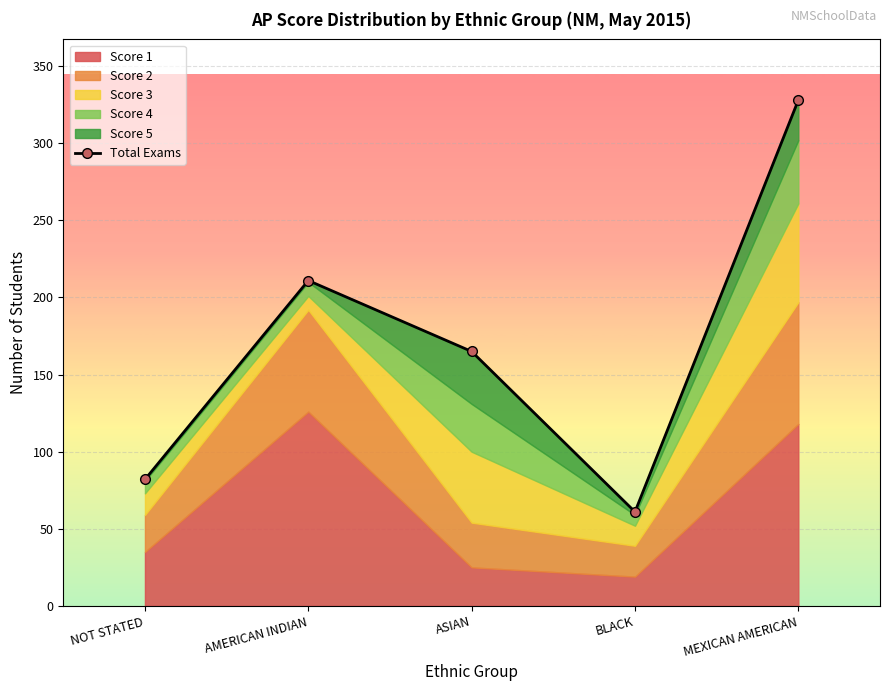

Reading left to right, transcribe all the data shown in this chart.

NOT STATED=82	AMERICAN INDIAN=211	ASIAN=165	BLACK=61	MEXICAN AMERICAN=328